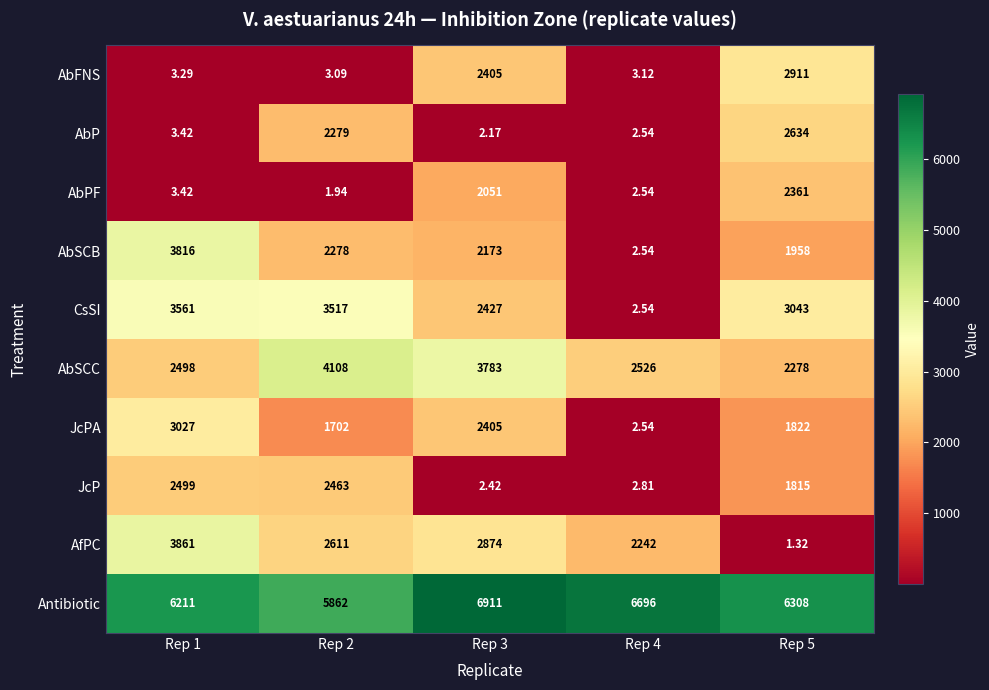

Which series has the widest spread of values?

AfPC